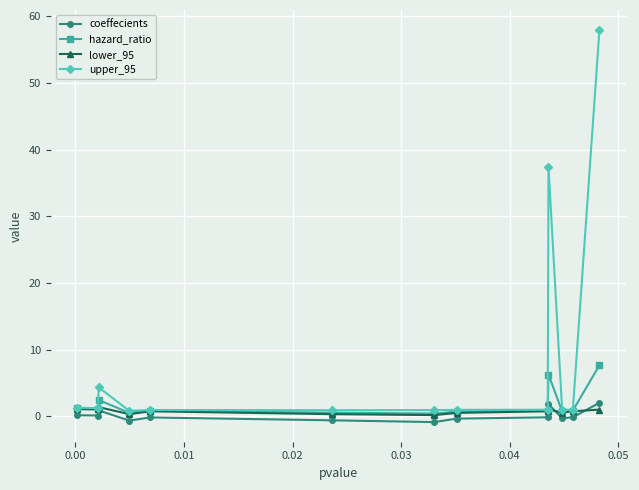

What is the sum of all hazard_ratio values?

24.3